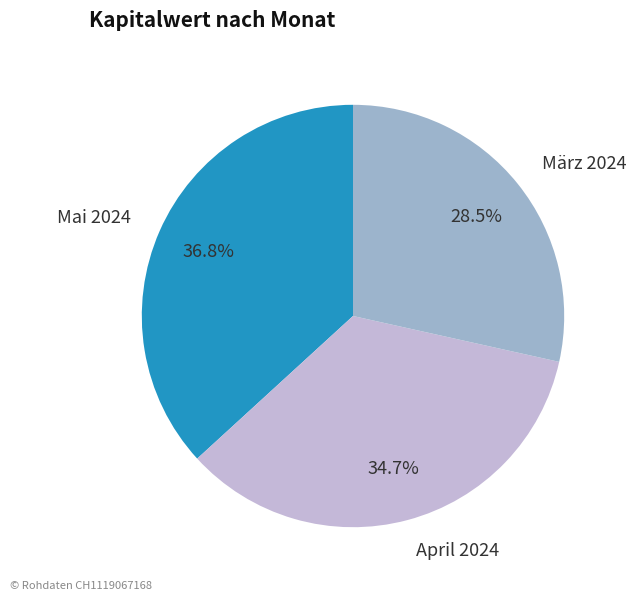

Is there any slice that represents more than half of the pie?

No